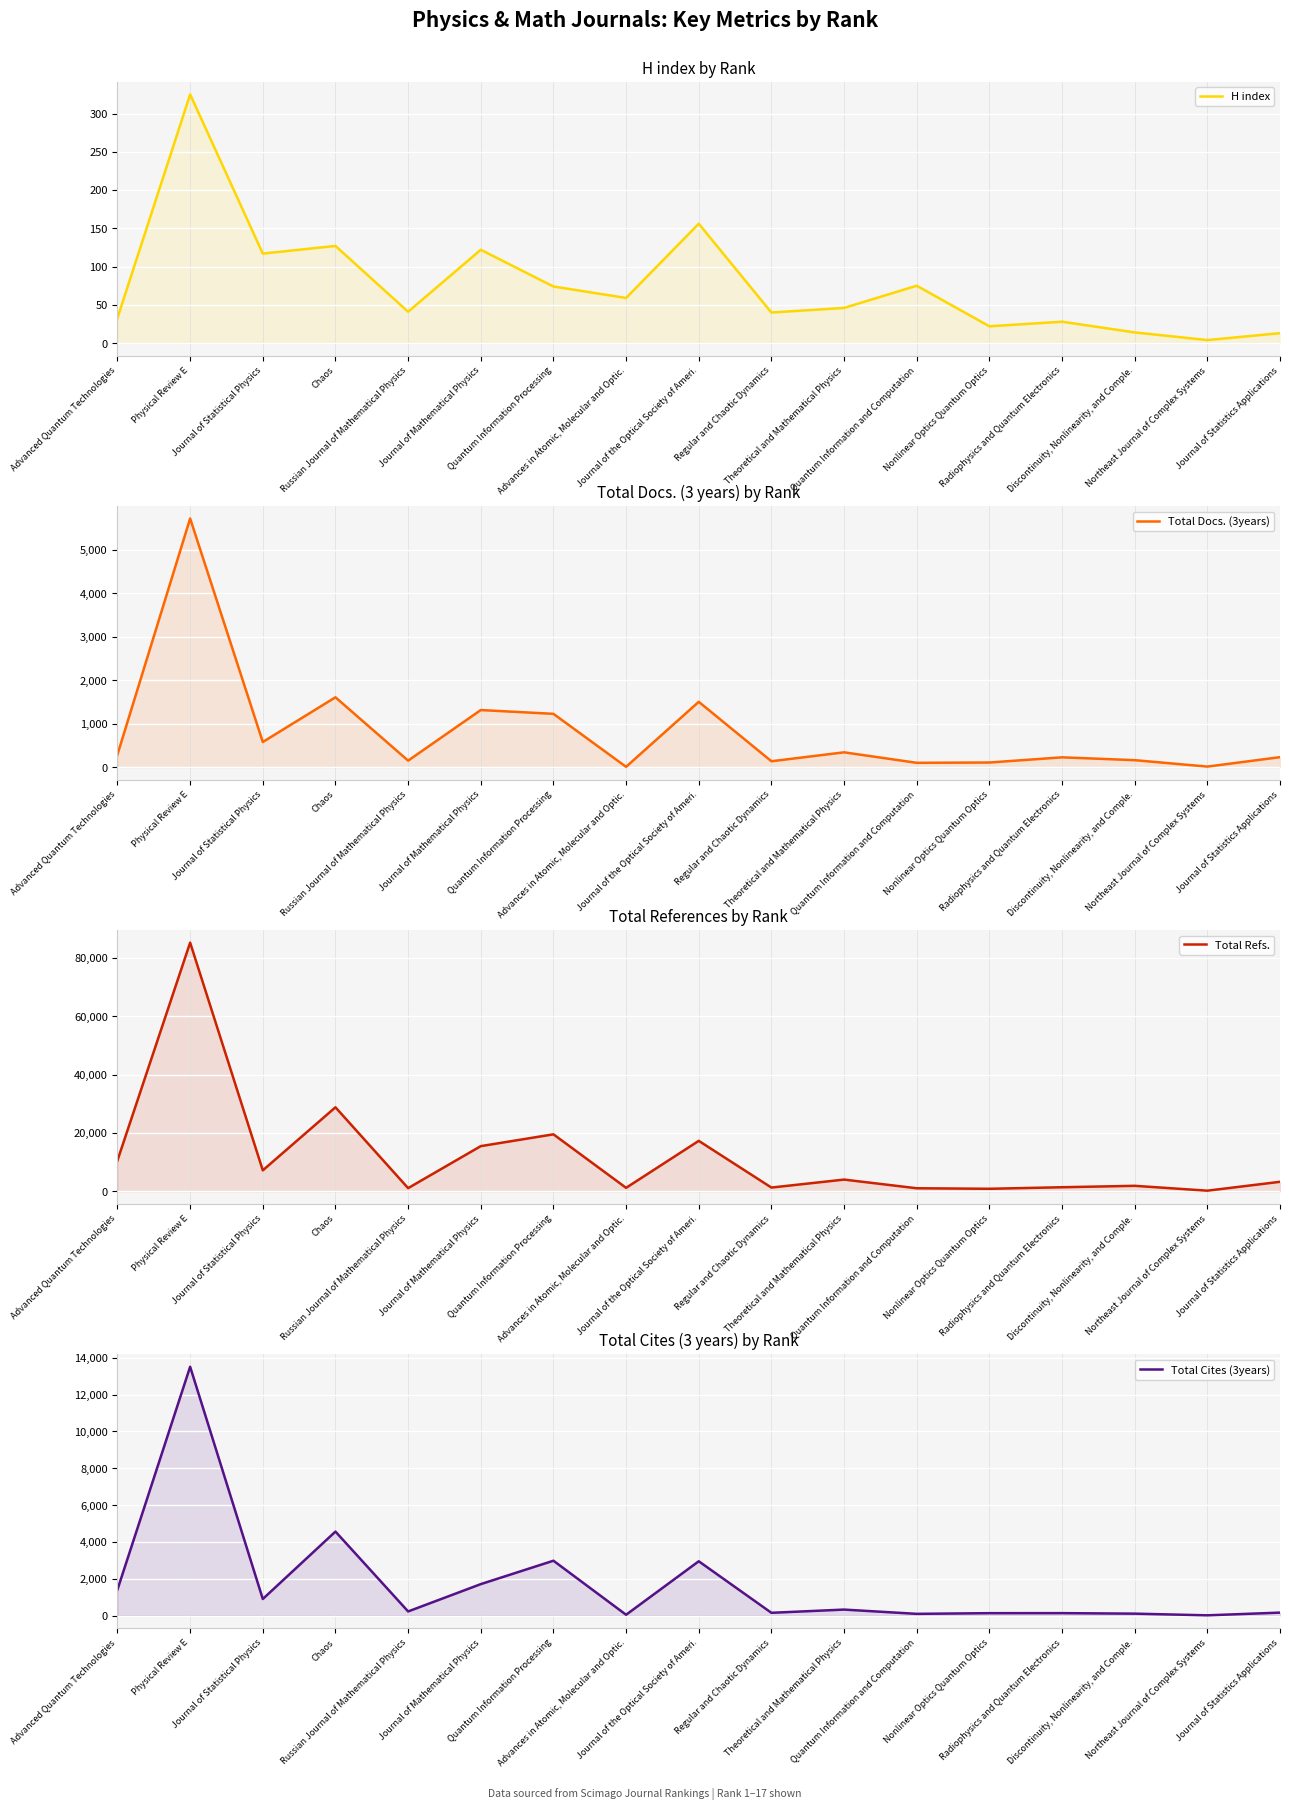

Reading left to right, transcribe all the data shown in this chart.

H index: 33	325	117	127	41	122	74	59	156	40	46	75	22	28	14	4	13
Total Docs. (3years): 295	5714	580	1607	152	1314	1227	10	1503	138	343	102	109	228	163	15	232
Total Refs.: 10622	85173	7203	28792	1113	15494	19539	1216	17301	1310	4042	1070	891	1419	1907	240	3281
Total Cites (3years): 1411	13515	897	4560	221	1705	2977	41	2947	147	322	90	127	129	101	10	157